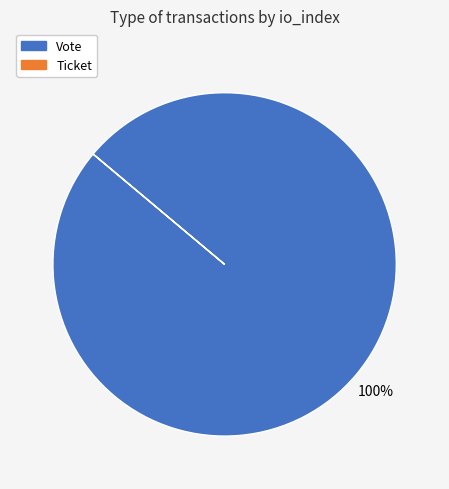

To the nearest percent, what is the average slice percentage?

50%